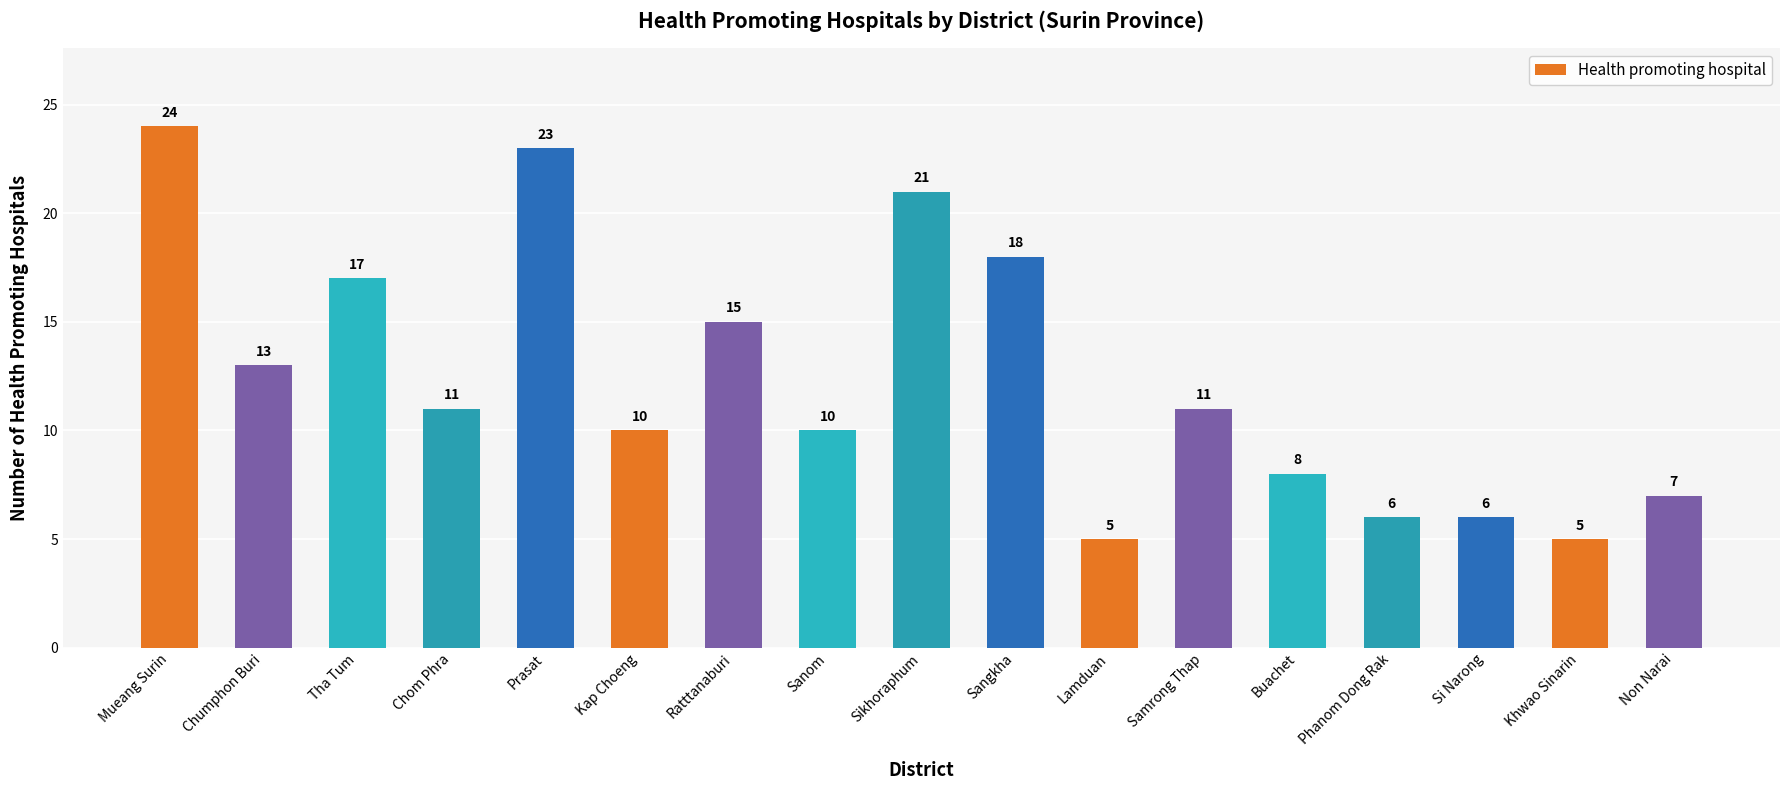

Reading left to right, what are all the values shown in this chart?

Mueang Surin=24	Chumphon Buri=13	Tha Tum=17	Chom Phra=11	Prasat=23	Kap Choeng=10	Ratttanaburi=15	Sanom=10	Sikhoraphum=21	Sangkha=18	Lamduan=5	Samrong Thap=11	Buachet=8	Phanom Dong Rak=6	Si Narong=6	Khwao Sinarin=5	Non Narai=7